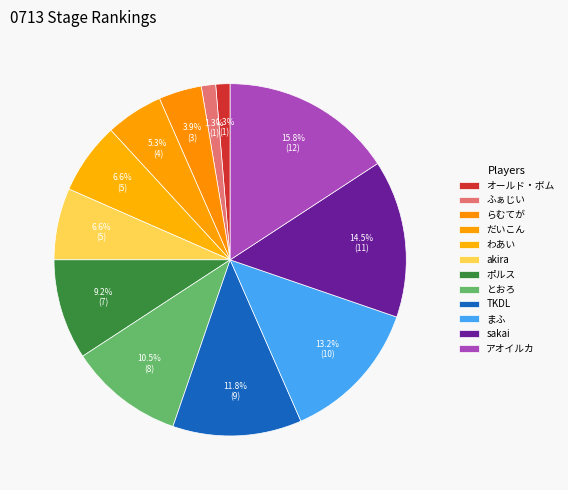

Approximately how many times larger is the value at akira compared to わあい?

1.0